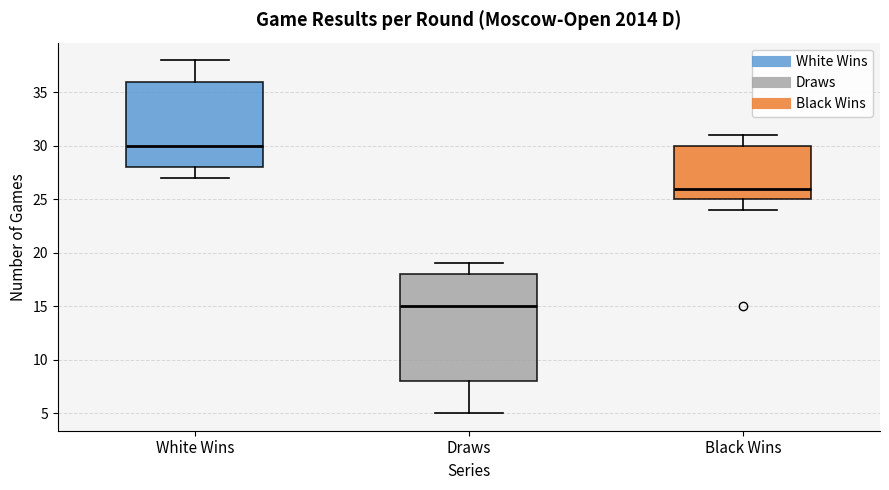

Reading left to right, transcribe this box plot: for each box, give where its median line is, the range the box spans, and where its two whiskers end, as read against the y-axis. The values are not printed on the chart, so give them approximately, as read against the axis.

White Wins: median 30, box 28 to 36, whiskers 27 to 38
Draws: median 15, box 8 to 18, whiskers 5 to 19
Black Wins: median 26, box 25 to 30, whiskers 24 to 31